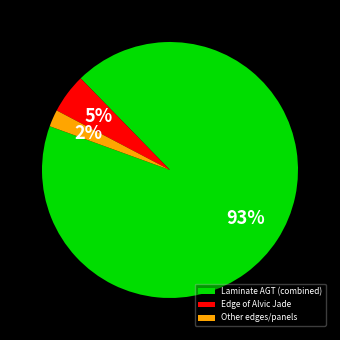

To the nearest percent, what is the average slice percentage?

33%